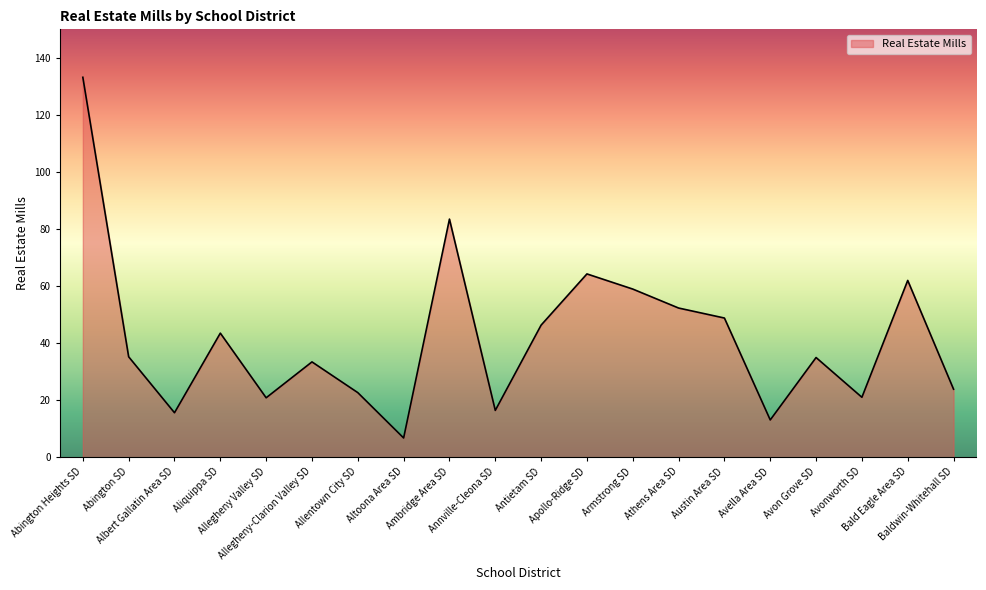

What is the difference between the values at Avella Area SD and Antietam SD?

33.2